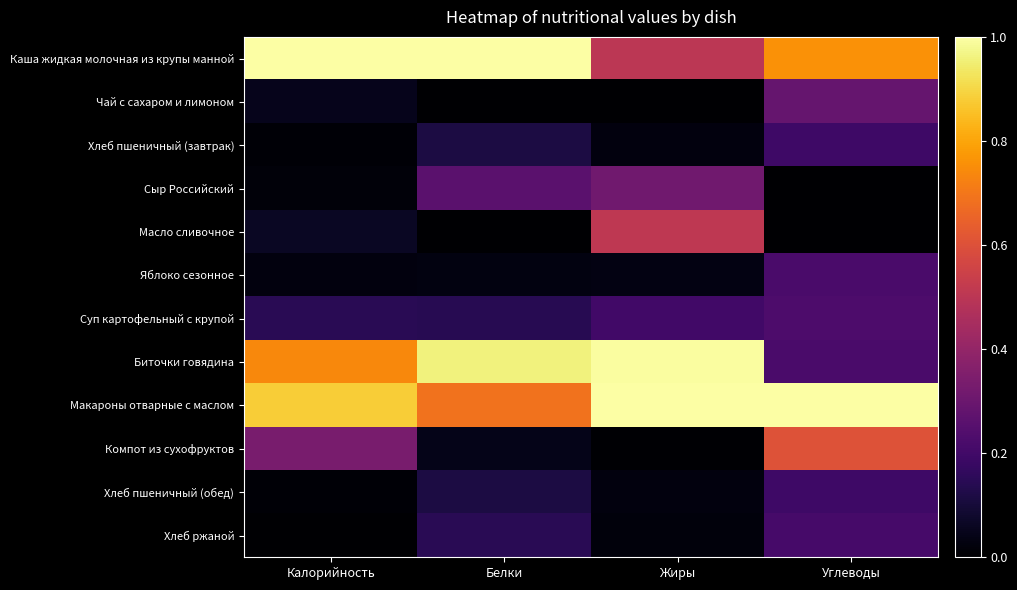

Reading right to left, what are all the values shown in this chart?

Каша жидкая молочная из крупы манной: Углеводы=0.8	Жиры=0.5	Белки=1.0	Калорийность=1.0
Чай с сахаром и лимоном: Углеводы=0.3	Жиры=0.0	Белки=0.0	Калорийность=0.0
Хлеб пшеничный (завтрак): Углеводы=0.2	Жиры=0.0	Белки=0.1	Калорийность=0.0
Сыр Российский: Углеводы=0.0	Жиры=0.3	Белки=0.3	Калорийность=0.0
Масло сливочное: Углеводы=0.0	Жиры=0.5	Белки=0.0	Калорийность=0.1
Яблоко сезонное: Углеводы=0.2	Жиры=0.0	Белки=0.0	Калорийность=0.0
Суп картофельный с крупой: Углеводы=0.2	Жиры=0.2	Белки=0.1	Калорийность=0.1
Биточки говядина: Углеводы=0.2	Жиры=1.0	Белки=1.0	Калорийность=0.7
Макароны отварные с маслом: Углеводы=1.0	Жиры=1.0	Белки=0.7	Калорийность=0.9
Компот из сухофруктов: Углеводы=0.6	Жиры=0.0	Белки=0.0	Калорийность=0.3
Хлеб пшеничный (обед): Углеводы=0.2	Жиры=0.0	Белки=0.1	Калорийность=0.0
Хлеб ржаной: Углеводы=0.2	Жиры=0.0	Белки=0.1	Калорийность=0.0